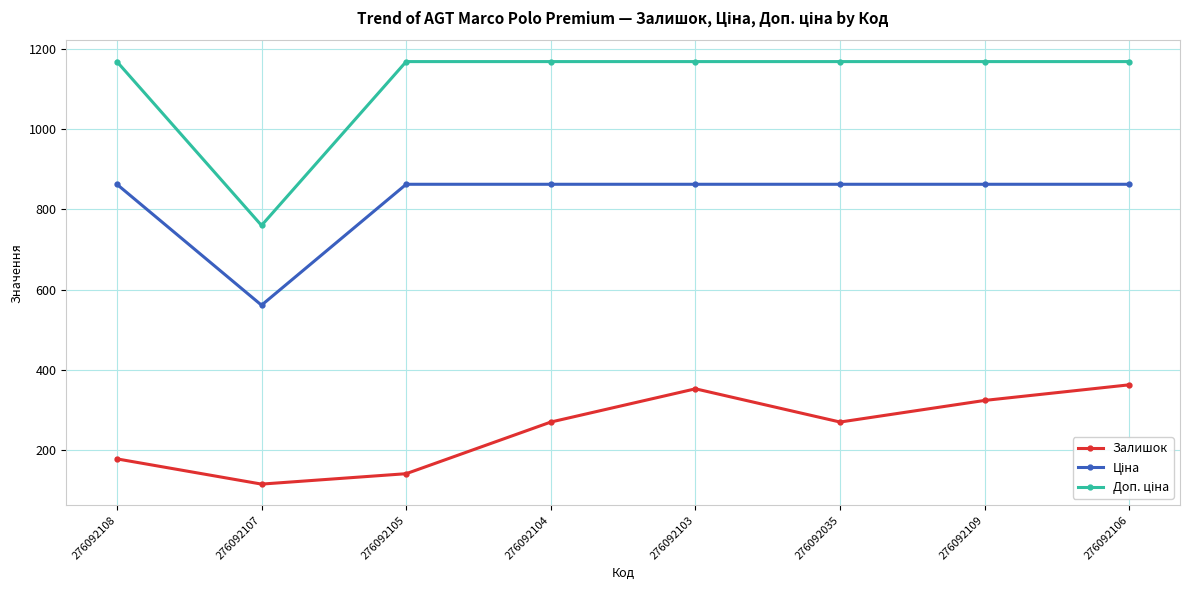

In Залишок, how many points are higher than both neighbors (excluding endpoints)?

1